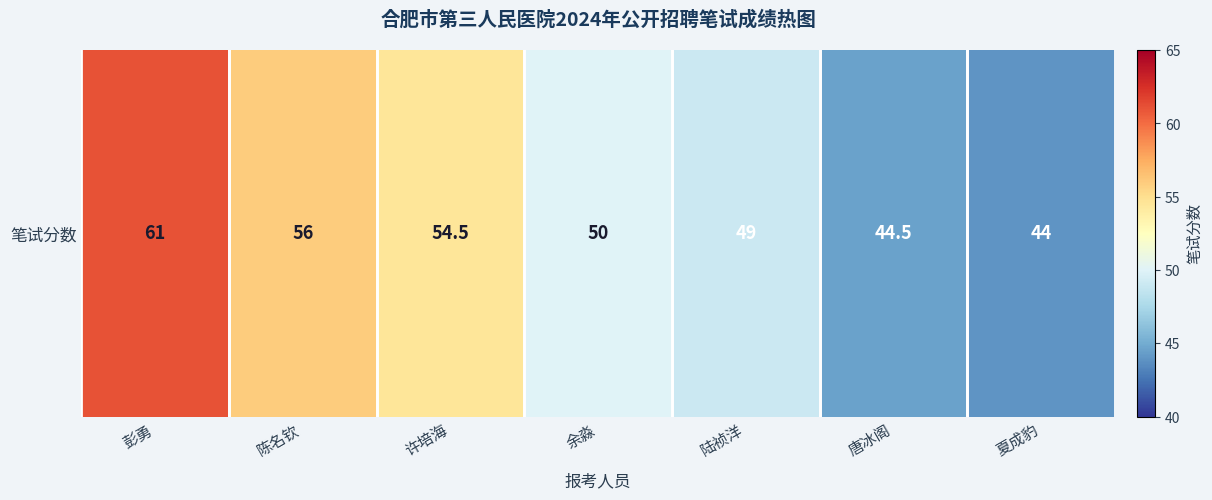

How many categories are shown in the chart?

7